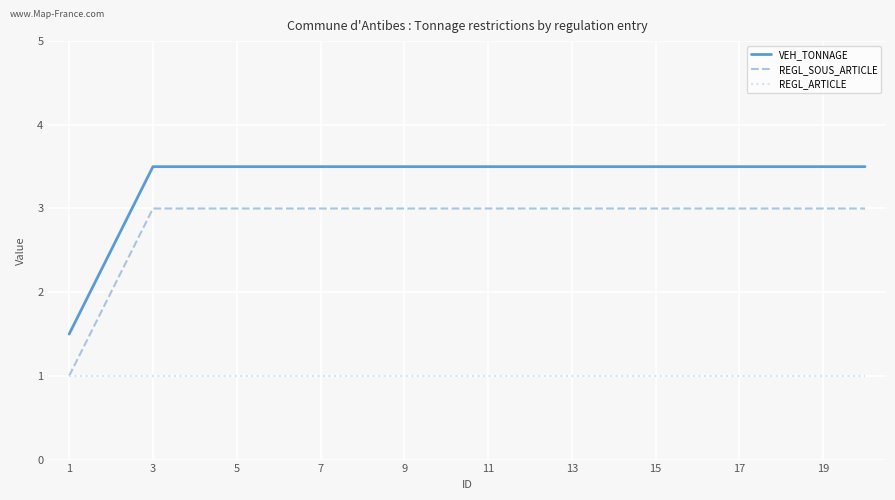

What is the greatest value displayed?

3.5